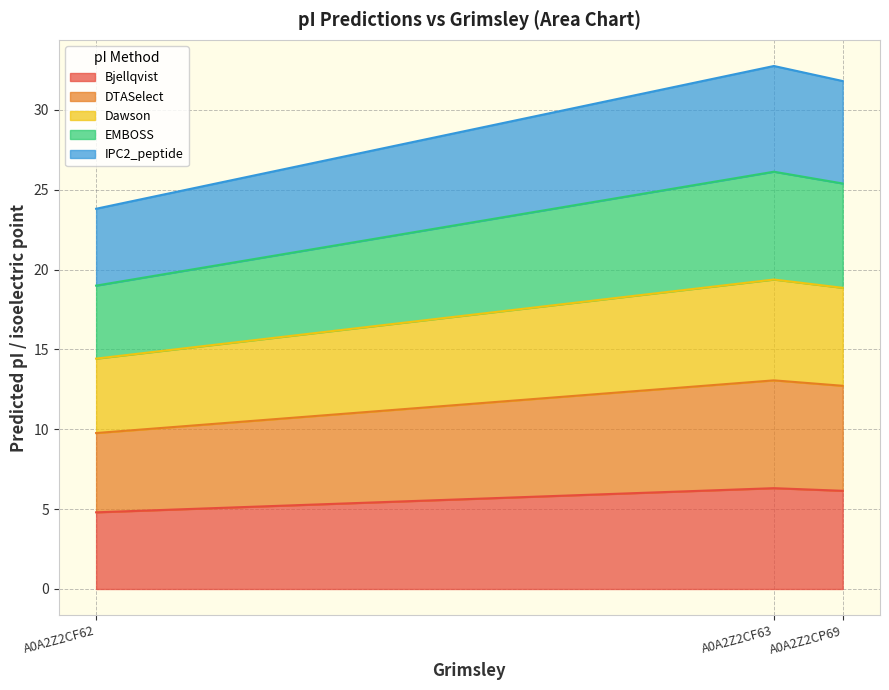

What is the value of the Bjellqvist point at the 1st from the left?

4.8